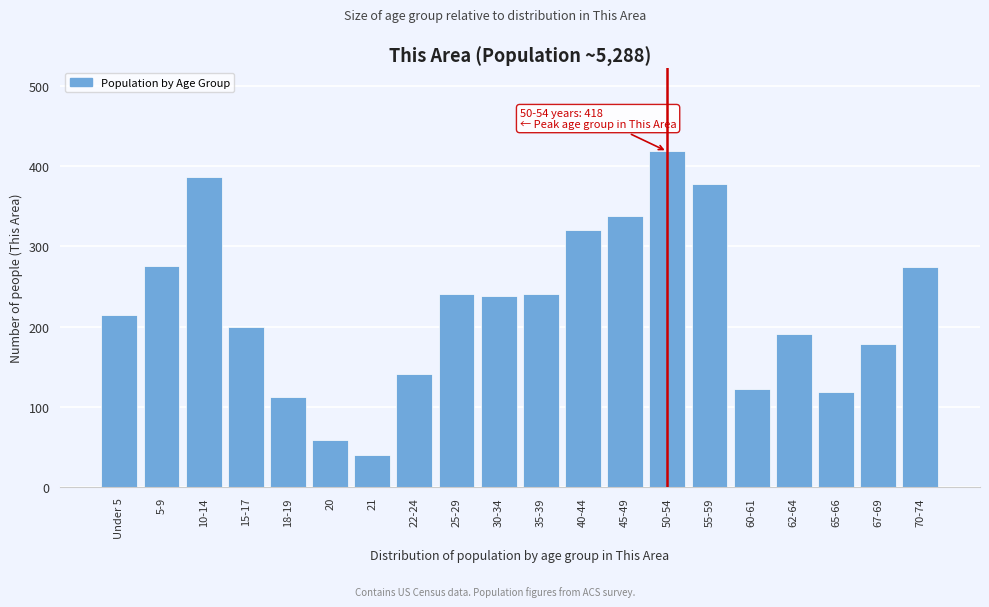

What is the label of the 6th bar from the left?

20